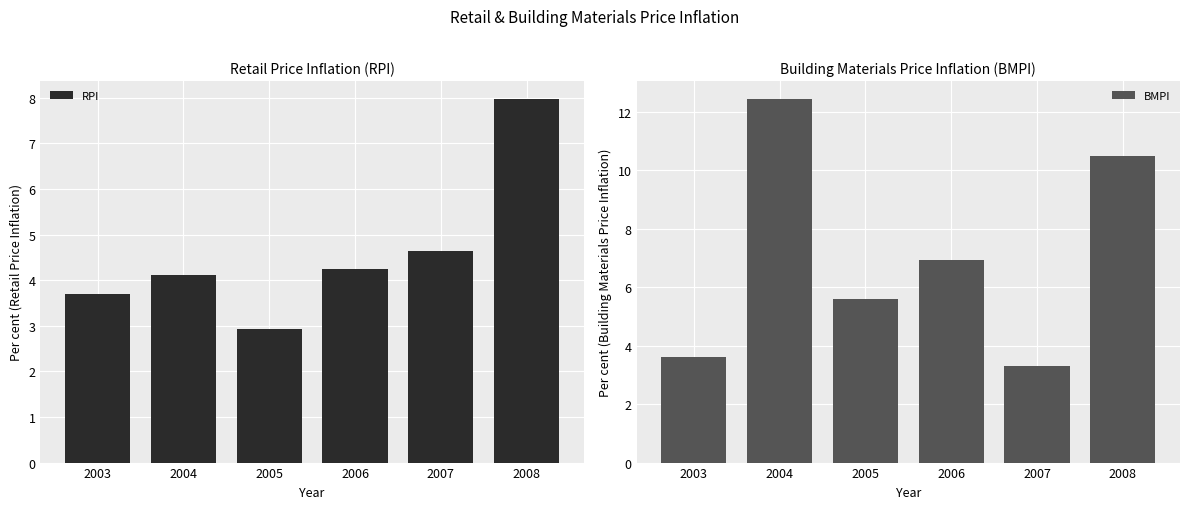

What value does the RPI series have at 2003?

3.7